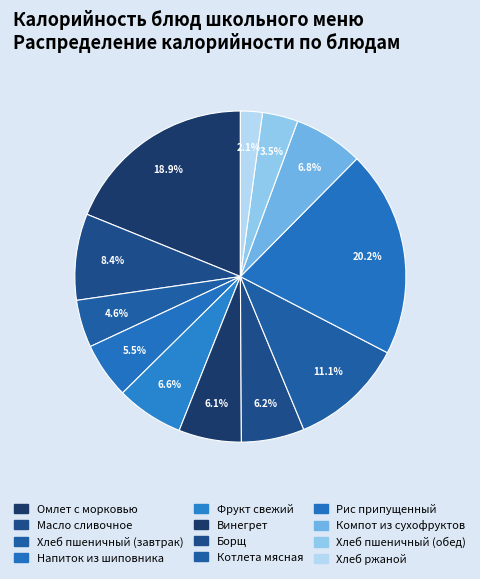

To the nearest percent, what is the difference between the largest and smallest slice percentages?

18%